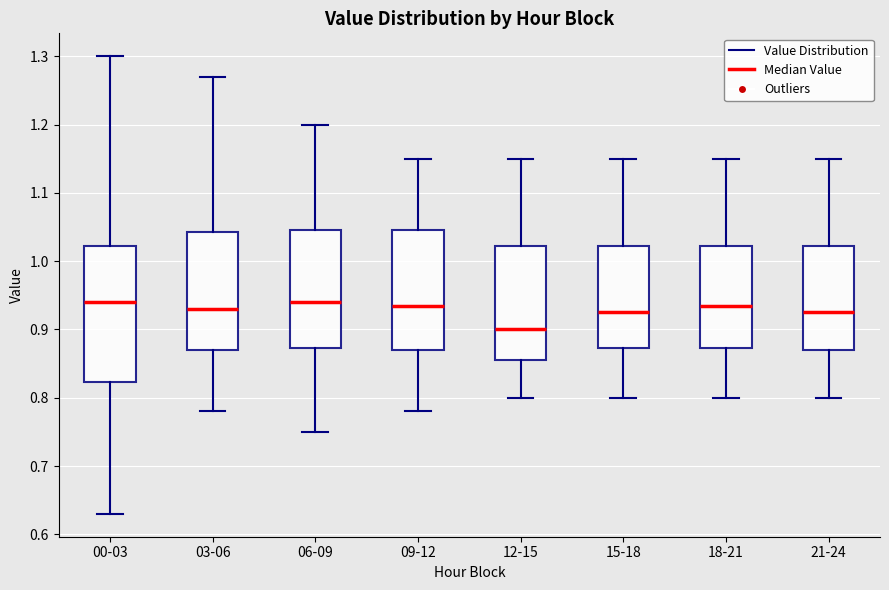

Which box is the tallest, from its lower edge to its upper edge?

00-03